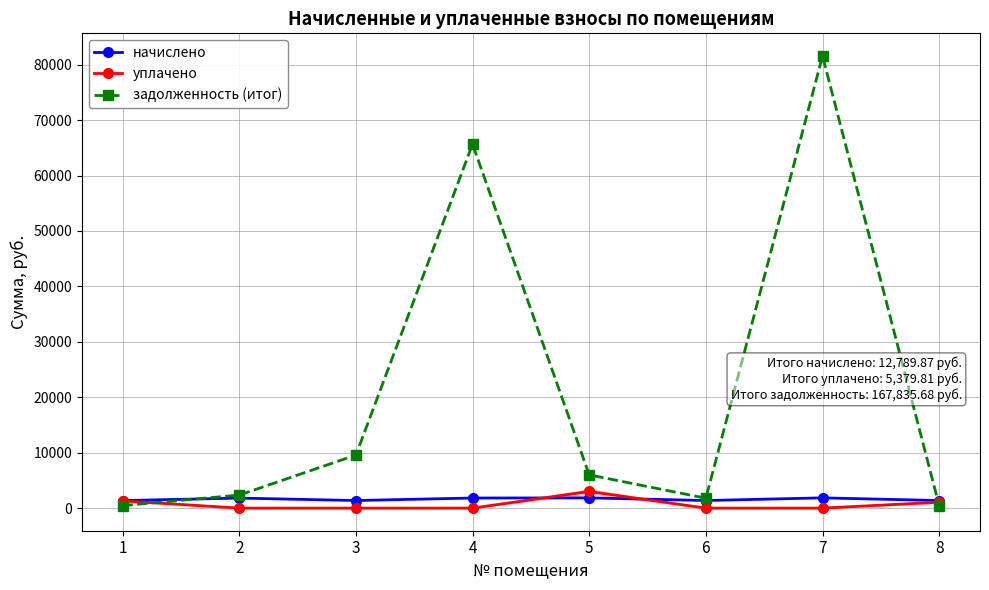

What is the spread (max minus min) of values at 4?

65659.8